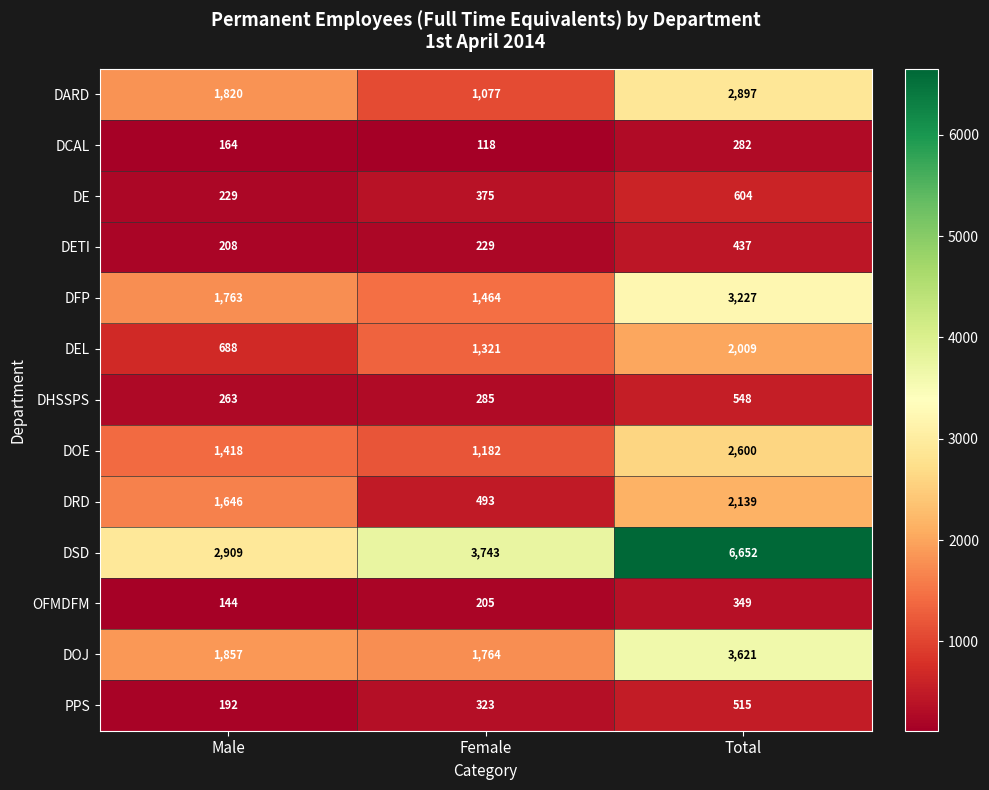

Rank the categories by DEL value from lowest to highest.

Male, Female, Total